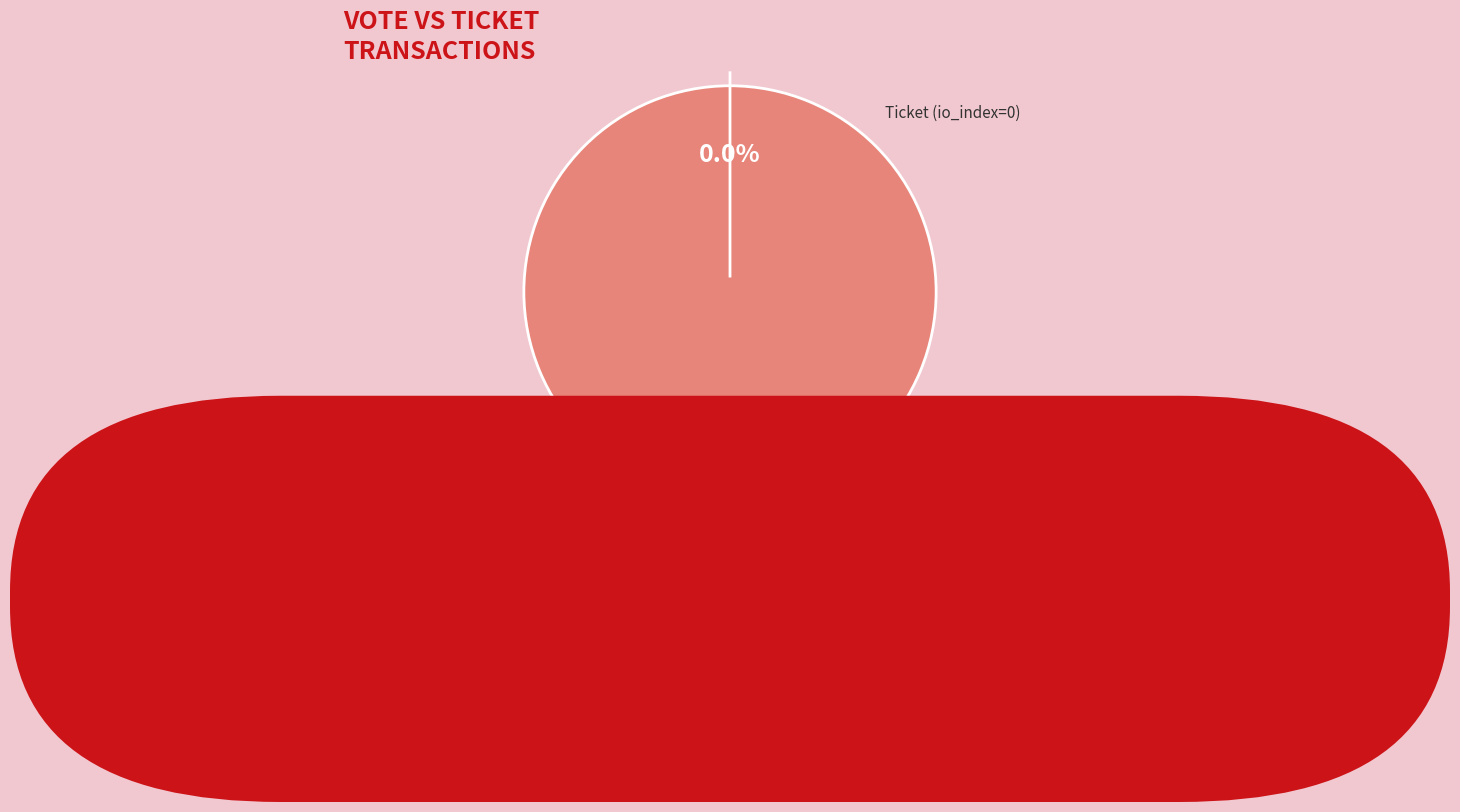

To the nearest percent, what is the average slice percentage?

50%